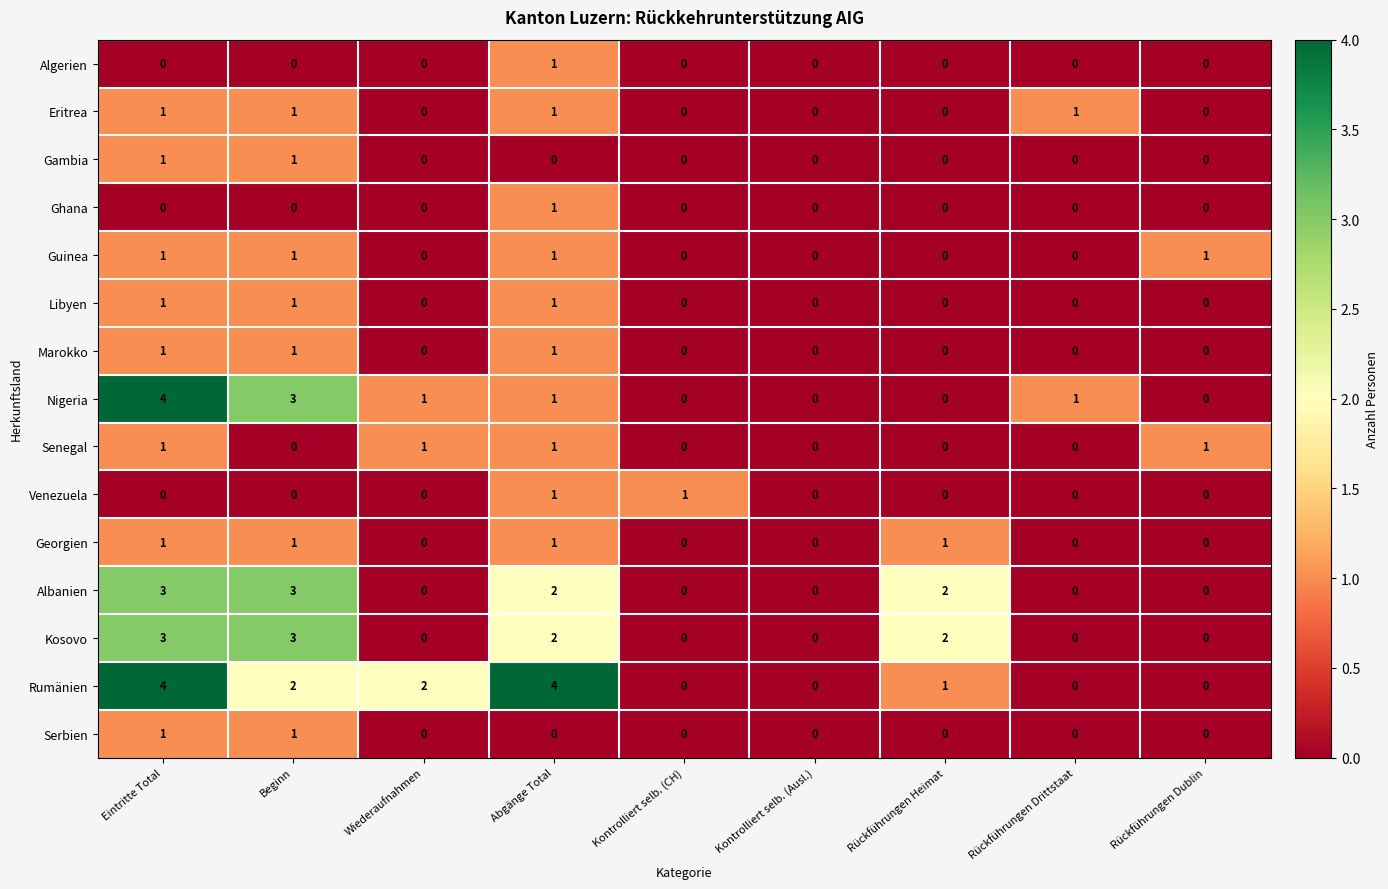

What is the approximate value of Rumänien at Abgänge Total?

4